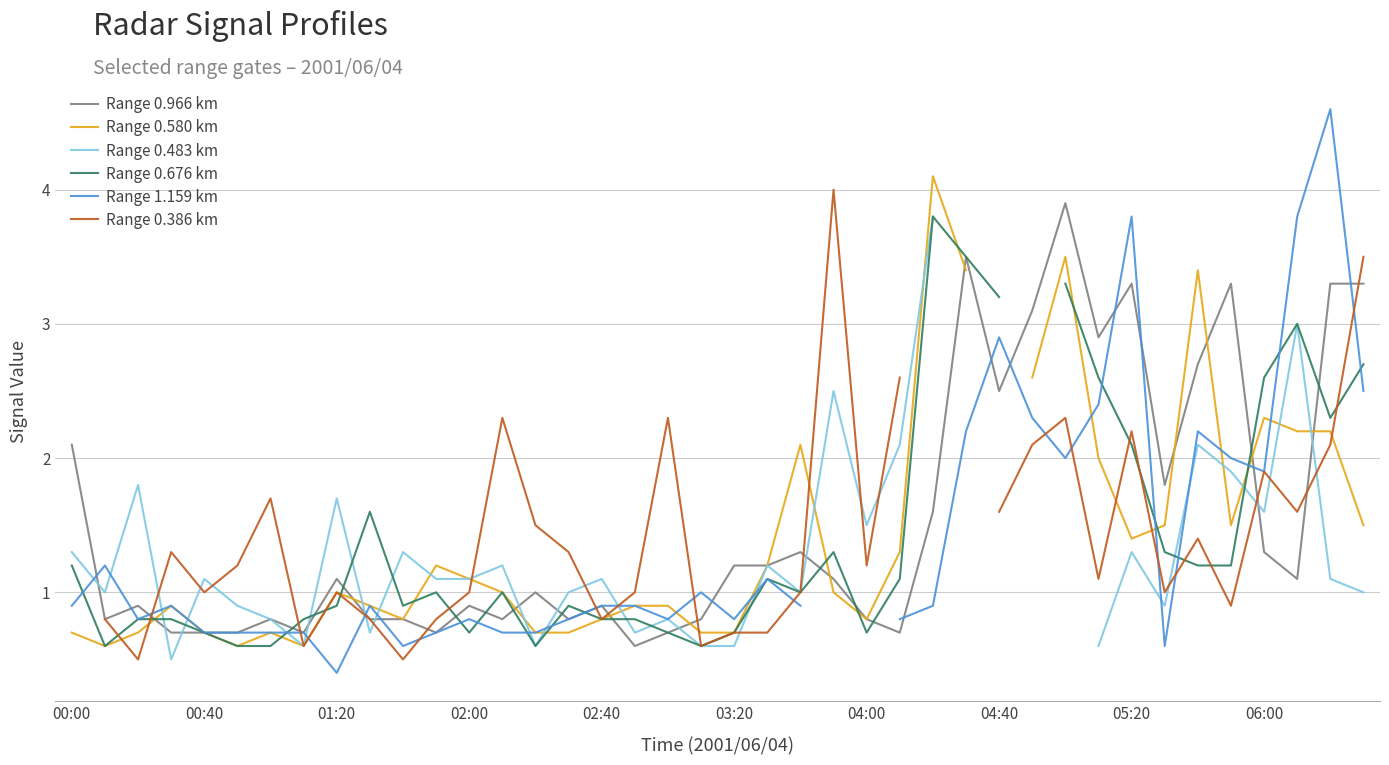

Which series ends up on top after the final intersection of Range 0.483 km and Range 1.159 km?

Range 1.159 km